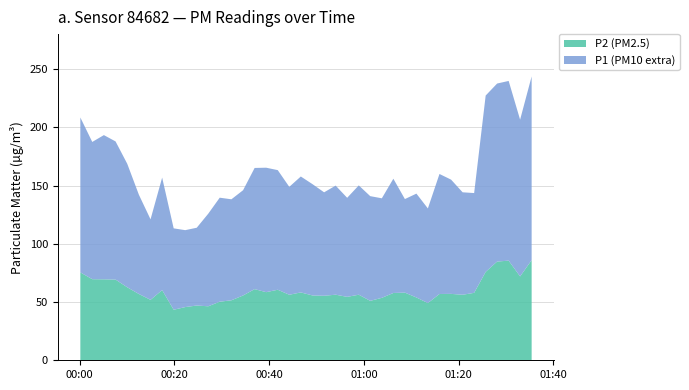

Reading left to right, what are all the values shown in this chart?

P1: 2024-02-16T00:00:10=208.4	2024-02-16T00:02:41=187.4	2024-02-16T00:05:08=193.3	2024-02-16T00:07:36=187.9	2024-02-16T00:10:04=168.7	2024-02-16T00:12:31=142.2	2024-02-16T00:14:59=121.0	2024-02-16T00:17:26=156.8	2024-02-16T00:19:52=113.2	2024-02-16T00:22:18=111.7	2024-02-16T00:24:44=113.8	2024-02-16T00:27:10=125.8	2024-02-16T00:29:35=139.6	2024-02-16T00:32:03=138.2	2024-02-16T00:34:31=146.0	2024-02-16T00:36:57=165.1	2024-02-16T00:39:23=165.3	2024-02-16T00:41:50=163.2	2024-02-16T00:44:16=148.9	2024-02-16T00:46:42=157.8	2024-02-16T00:49:11=151.2	2024-02-16T00:51:37=144.2	2024-02-16T00:54:03=149.9	2024-02-16T00:56:29=139.5	2024-02-16T00:58:56=150.1	2024-02-16T01:01:21=140.9	2024-02-16T01:03:48=139.1	2024-02-16T01:06:14=155.8	2024-02-16T01:08:40=138.4	2024-02-16T01:11:06=143.1	2024-02-16T01:13:31=130.3	2024-02-16T01:15:58=159.9	2024-02-16T01:18:25=155.1	2024-02-16T01:20:51=144.2	2024-02-16T01:23:17=143.6	2024-02-16T01:25:43=227.3	2024-02-16T01:28:08=237.6	2024-02-16T01:30:34=239.8	2024-02-16T01:32:59=206.6	2024-02-16T01:35:25=243.7
P2: 2024-02-16T00:00:10=75.5	2024-02-16T00:02:41=69.6	2024-02-16T00:05:08=69.5	2024-02-16T00:07:36=69.3	2024-02-16T00:10:04=62.6	2024-02-16T00:12:31=56.9	2024-02-16T00:14:59=51.9	2024-02-16T00:17:26=60.2	2024-02-16T00:19:52=43.4	2024-02-16T00:22:18=45.7	2024-02-16T00:24:44=47.0	2024-02-16T00:27:10=46.4	2024-02-16T00:29:35=50.3	2024-02-16T00:32:03=51.5	2024-02-16T00:34:31=55.6	2024-02-16T00:36:57=61.1	2024-02-16T00:39:23=58.5	2024-02-16T00:41:50=60.5	2024-02-16T00:44:16=56.2	2024-02-16T00:46:42=58.2	2024-02-16T00:49:11=55.6	2024-02-16T00:51:37=55.4	2024-02-16T00:54:03=56.3	2024-02-16T00:56:29=54.5	2024-02-16T00:58:56=56.3	2024-02-16T01:01:21=51.0	2024-02-16T01:03:48=53.6	2024-02-16T01:06:14=57.8	2024-02-16T01:08:40=58.1	2024-02-16T01:11:06=53.9	2024-02-16T01:13:31=49.1	2024-02-16T01:15:58=56.9	2024-02-16T01:18:25=57.0	2024-02-16T01:20:51=56.2	2024-02-16T01:23:17=57.9	2024-02-16T01:25:43=75.9	2024-02-16T01:28:08=84.8	2024-02-16T01:30:34=85.5	2024-02-16T01:32:59=72.0	2024-02-16T01:35:25=86.0